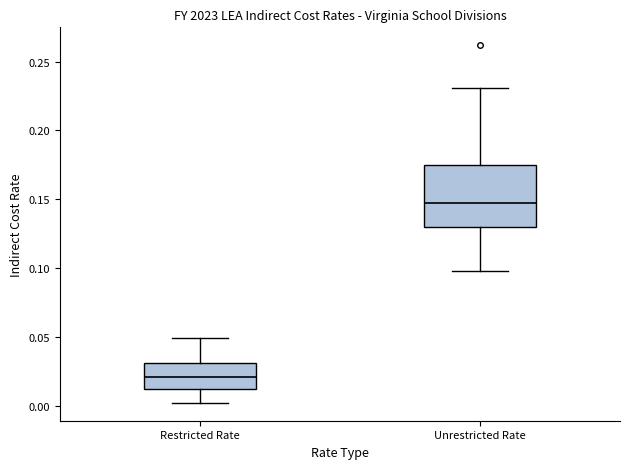

Where is the lower edge of the box for Unrestricted Rate on the y-axis? The values are not printed on the chart, so give them approximately, as read against the axis.

0.130